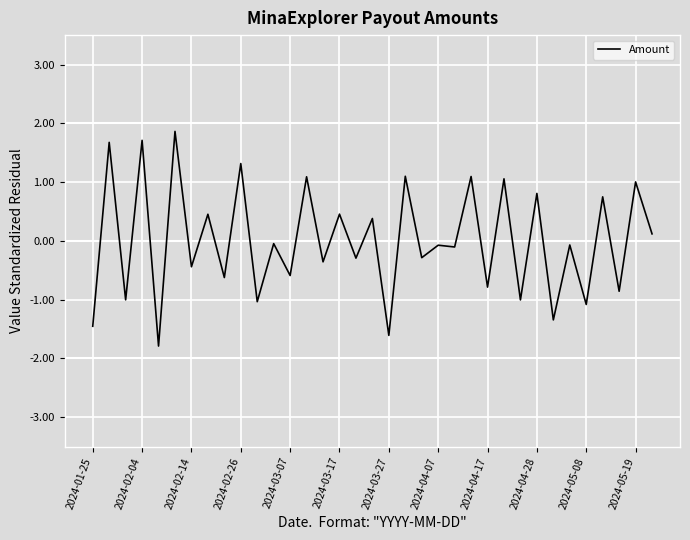

What is the maximum value shown in the chart?

1.9